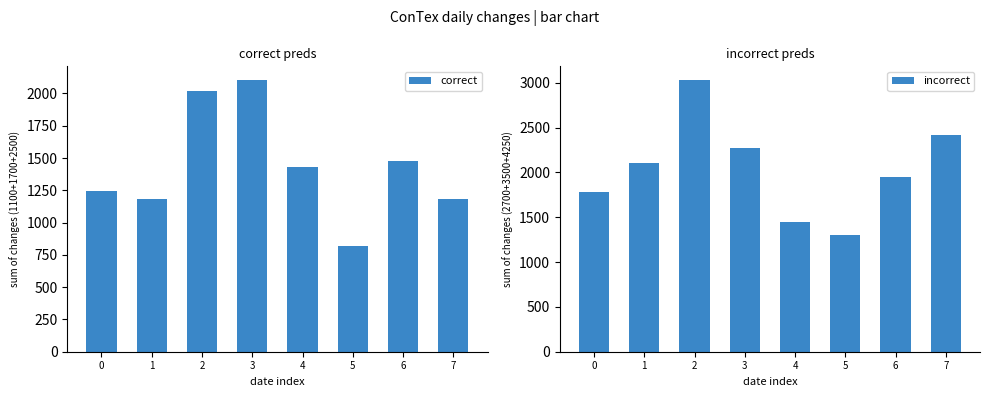

Are the bars grouped side by side (vs. stacked)?

Yes